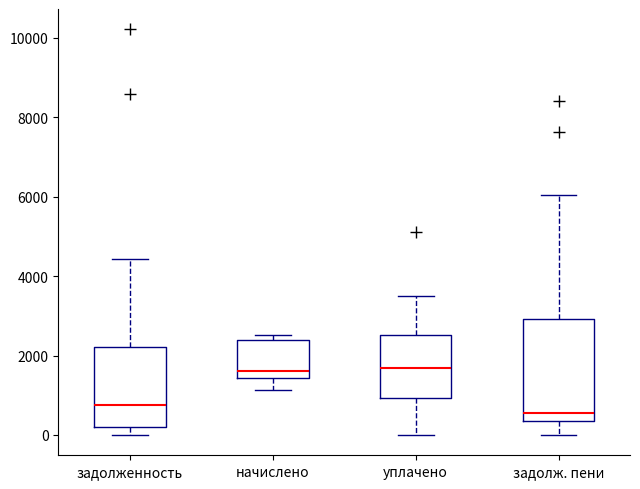

Where does the lower whisker of the box for задолж. пени end on the y-axis? The values are not printed on the chart, so give them approximately, as read against the axis.

0